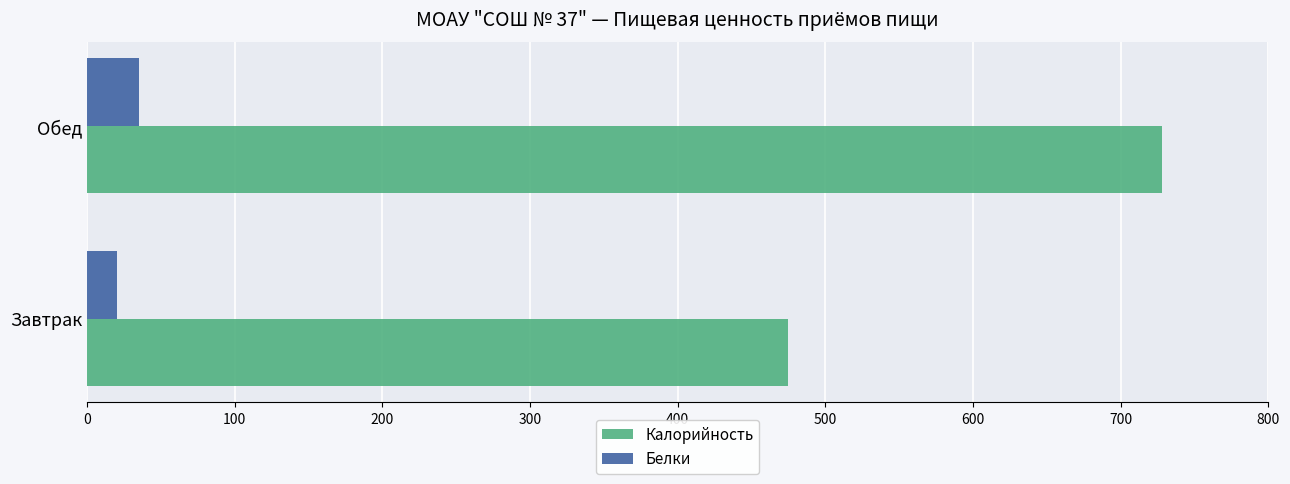

The value of Калорийность at Завтрак is 690. True or false?

False